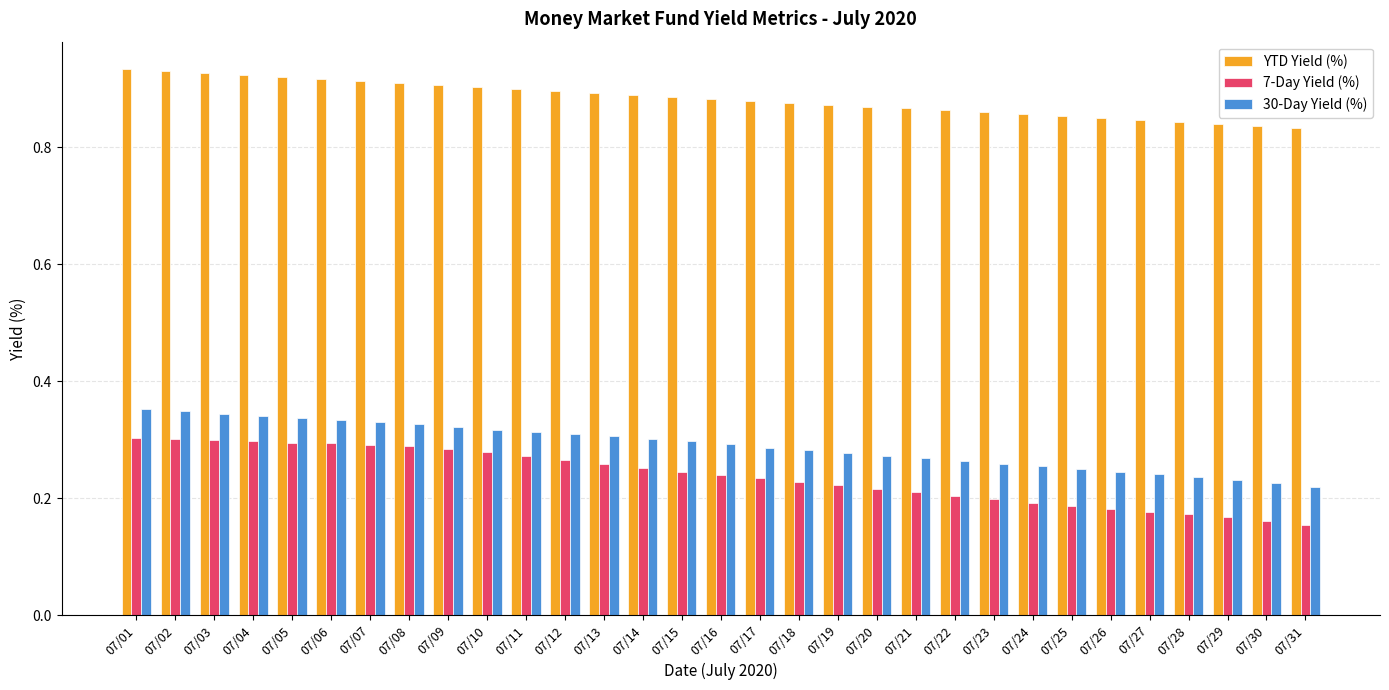

What is the total value across all series at 07/17?

1.4